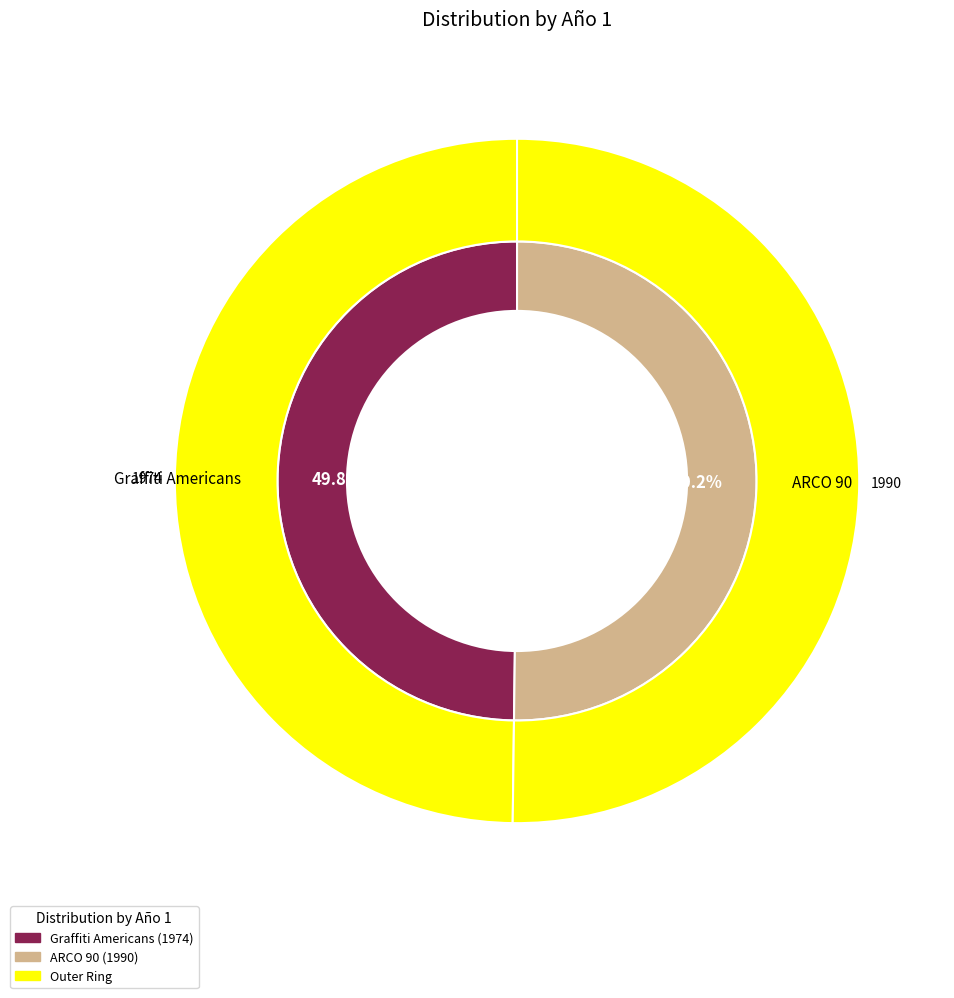

Is it true that ARCO 90 is 50% of the pie?

True